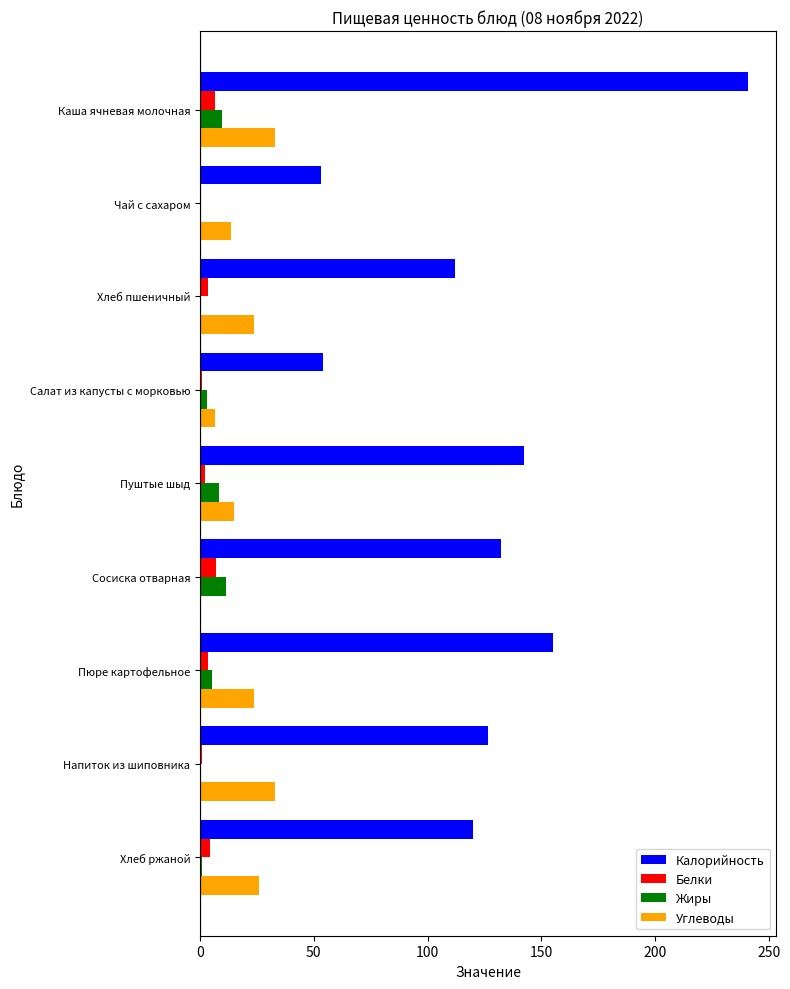

Which series has the largest total across all categories?

Калорийность